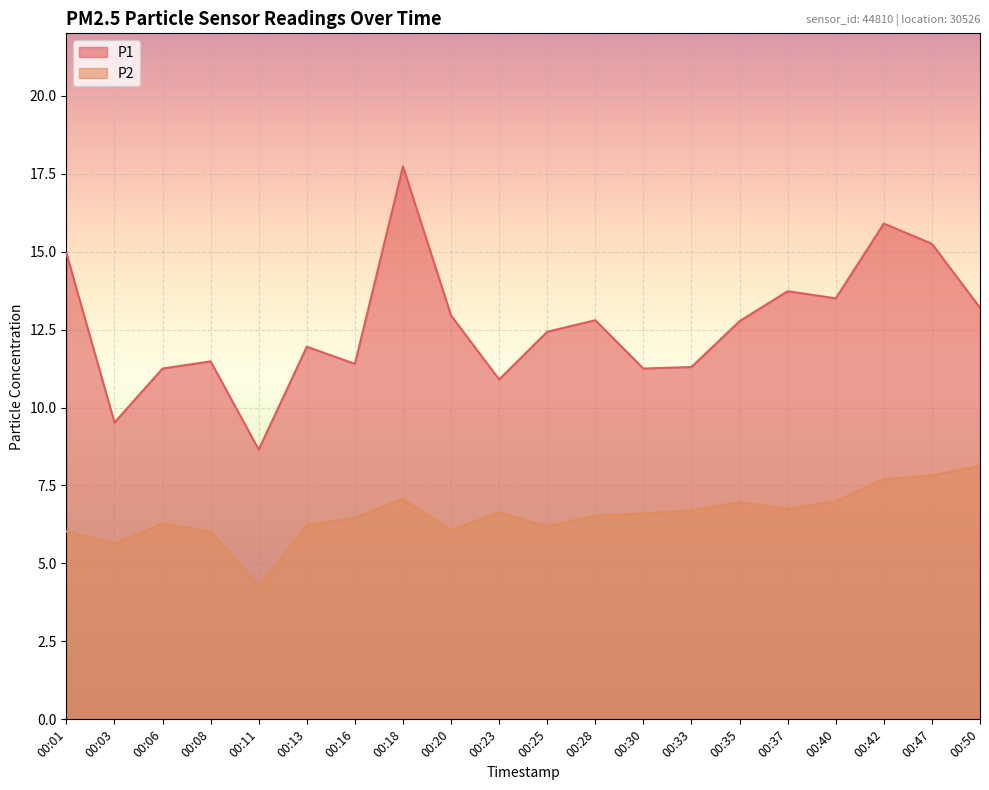

What is the total value across all series at 00:47?

23.1